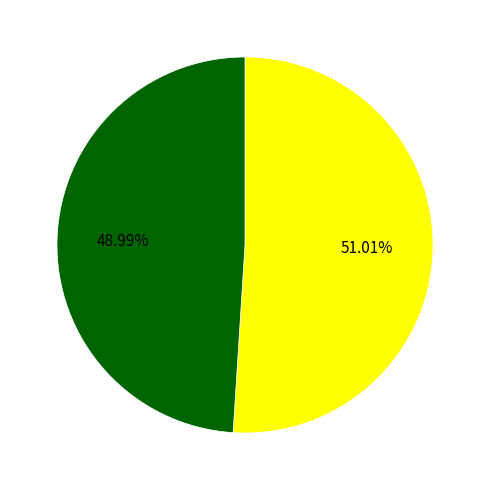

Is there any slice that represents more than half of the pie?

Yes